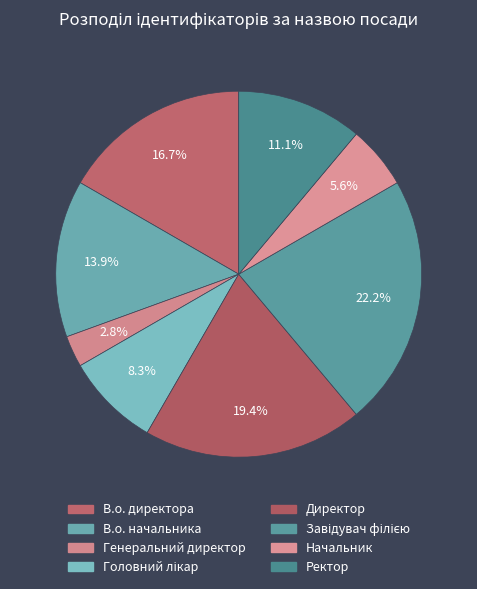

Is it true that В.о. директора is 6% of the pie?

False